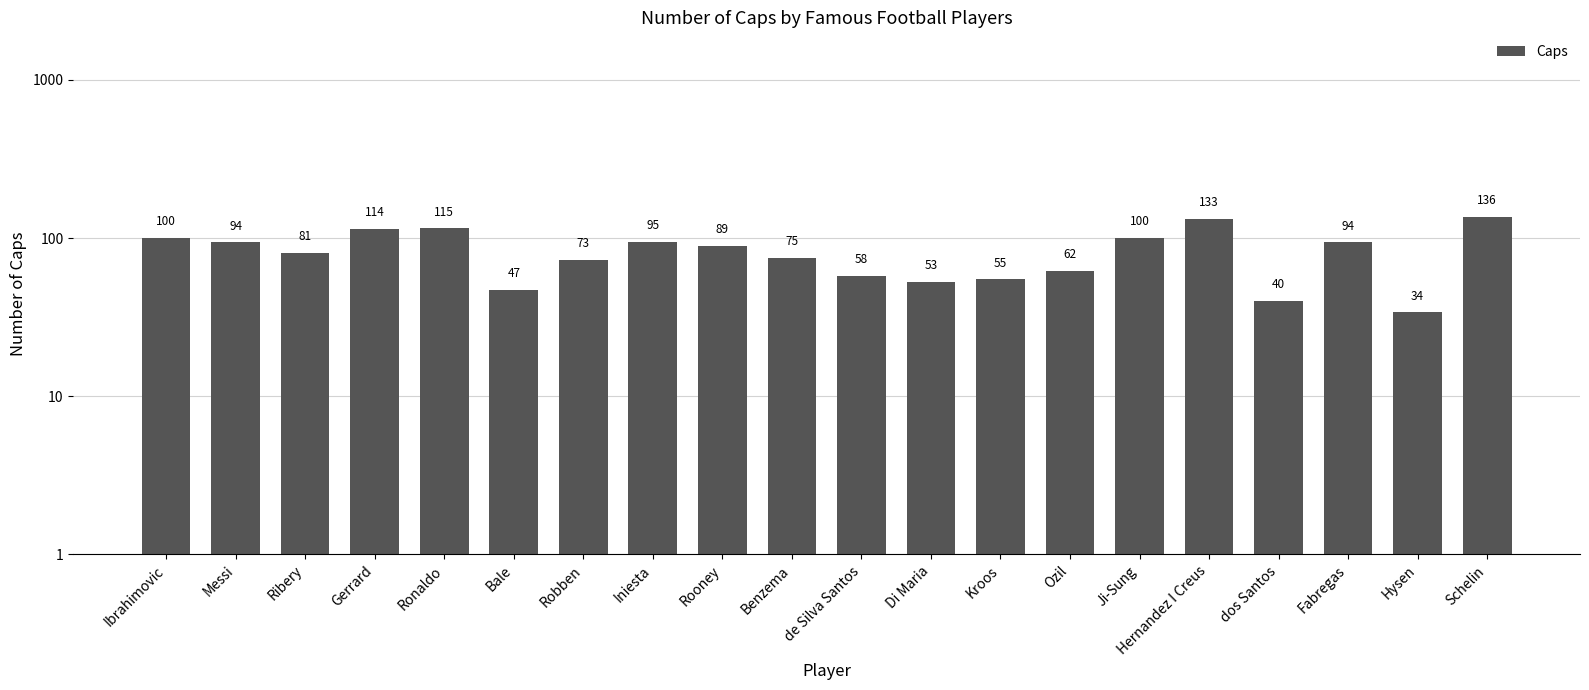

List the labels in order of value, smallest first.

Hysen, dos Santos, Bale, Di Maria, Kroos, de Silva Santos, Ozil, Robben, Benzema, Ribery, Rooney, Messi, Fabregas, Iniesta, Ibrahimovic, Ji-Sung, Gerrard, Ronaldo, Hernandez I Creus, Schelin